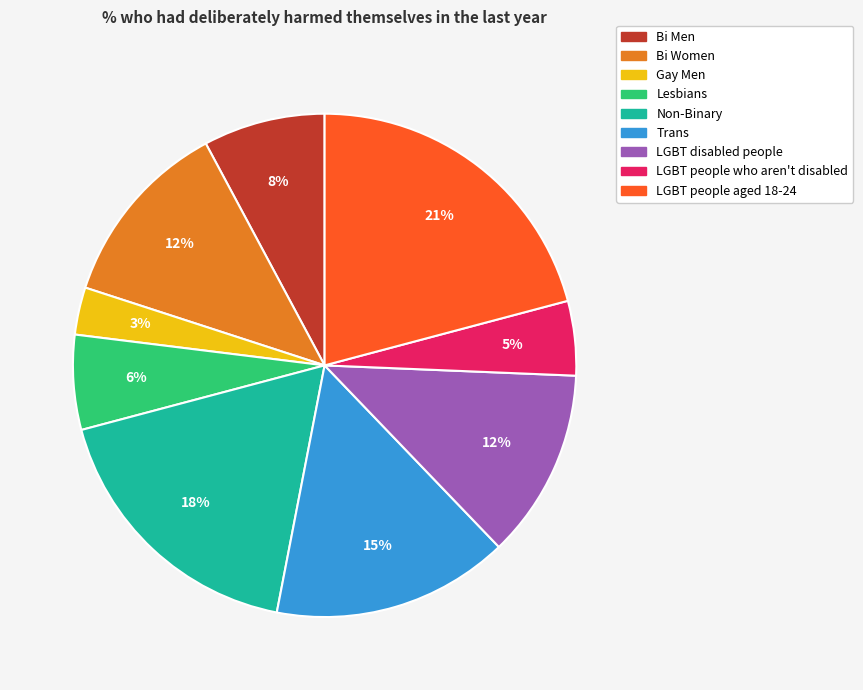

Is there a majority slice in this chart?

No